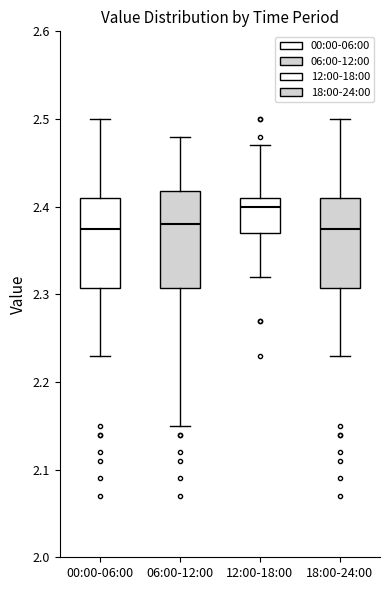

Reading left to right, read every box against the y-axis: the position of its median line, the range the box covers, and the ends of its whiskers. The values are not printed on the chart, so give them approximately, as read against the axis.

00:00-06:00: median 2.38, box 2.31 to 2.41, whiskers 2.23 to 2.50
06:00-12:00: median 2.38, box 2.31 to 2.42, whiskers 2.15 to 2.48
12:00-18:00: median 2.40, box 2.37 to 2.41, whiskers 2.32 to 2.47
18:00-24:00: median 2.38, box 2.31 to 2.41, whiskers 2.23 to 2.50